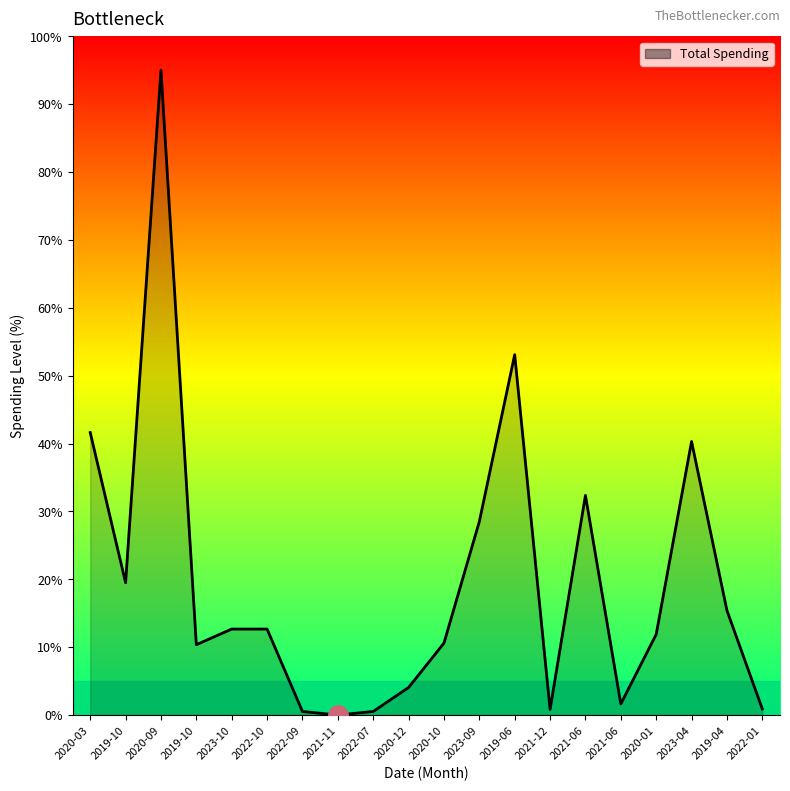

Reading right to left, list all the values displayed in this chart.

0.9	15.4	40.3	11.9	1.6	32.4	0.8	53.1	28.5	10.6	4.1	0.5	0.0	0.5	12.7	12.7	10.4	95.0	19.5	41.6